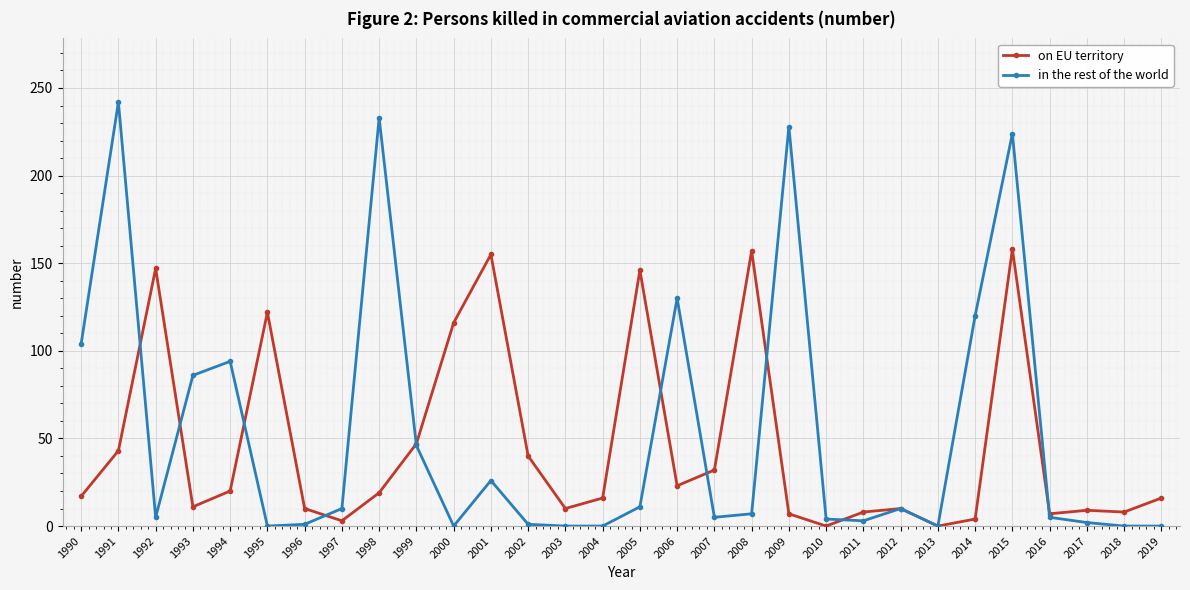

What is the approximate value of on EU territory at 1991, to the nearest 5?

45